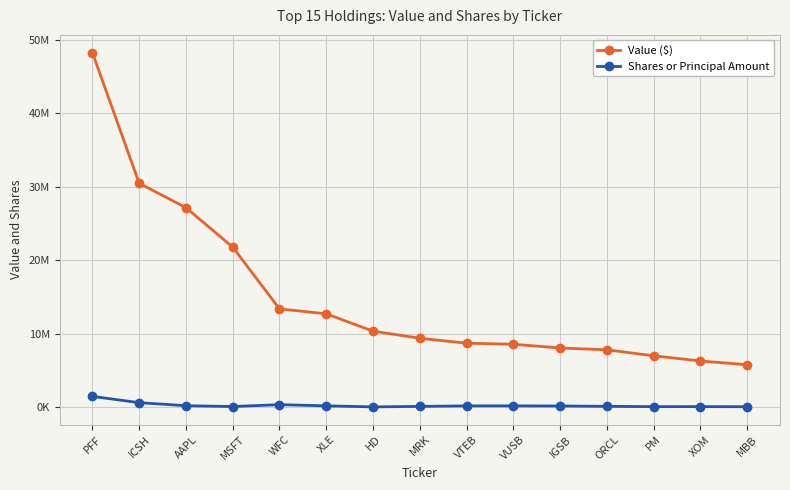

True or false: Value ($) and Shares or Principal Amount cross at least once.

False